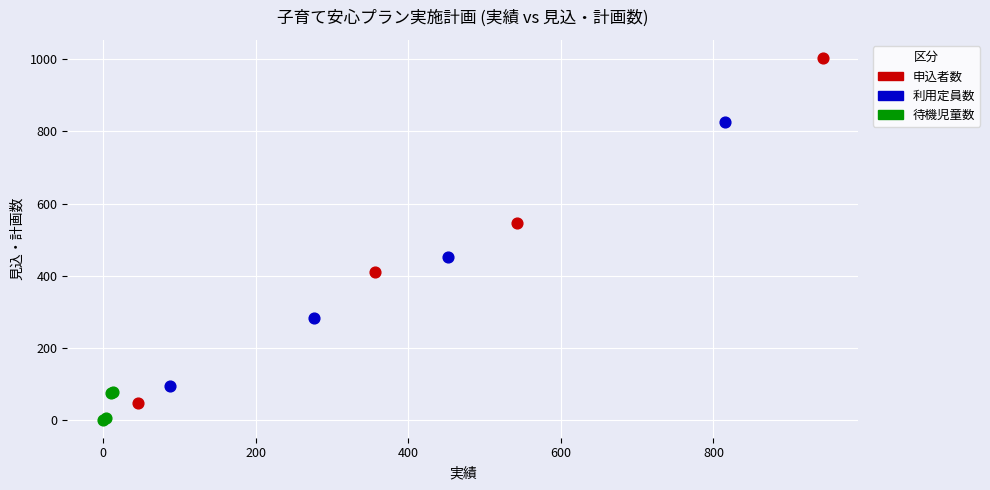

What are all the series names shown in the legend?

申込者数, 利用定員数, 待機児童数